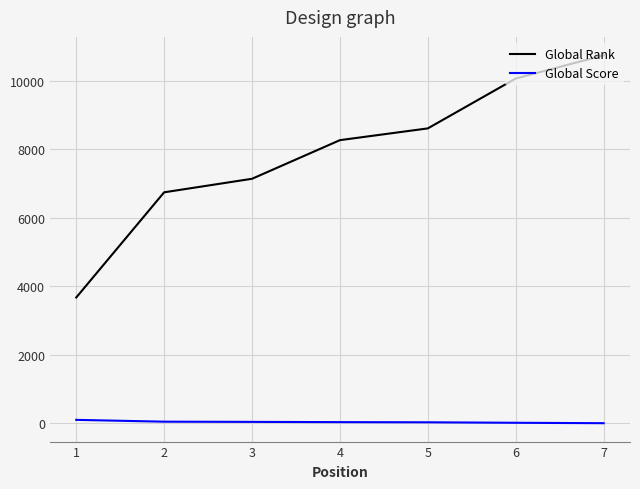

At which category is the sum across all series the highest?

7